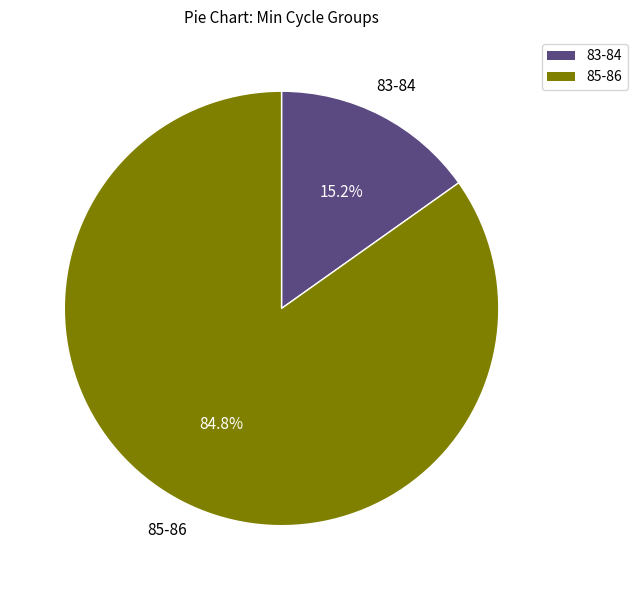

Rank the categories by value from highest to lowest.

85-86, 83-84